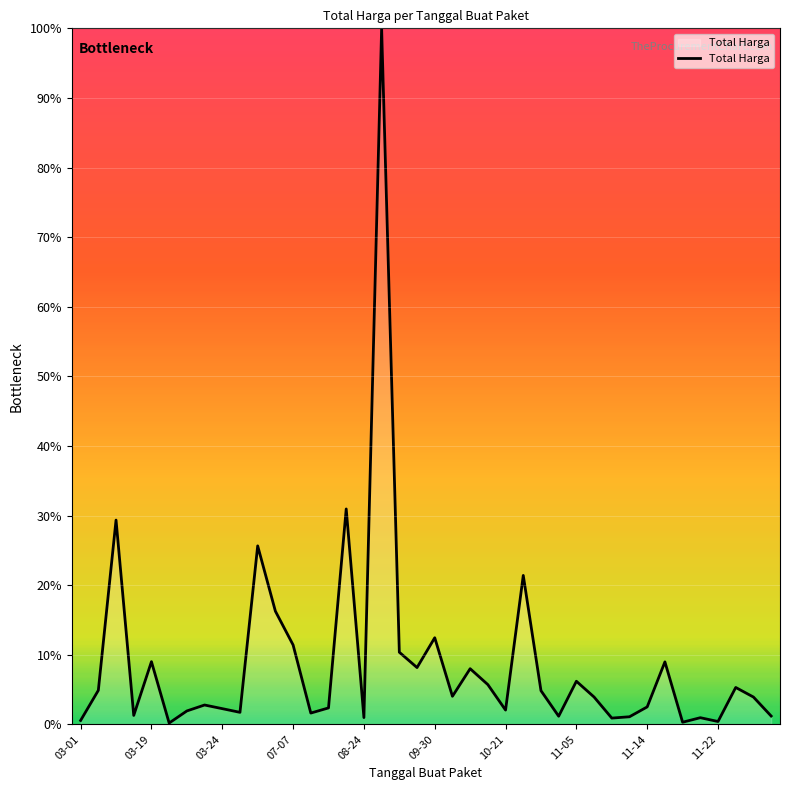

What is the difference between the maximum and second lowest values?

99.7